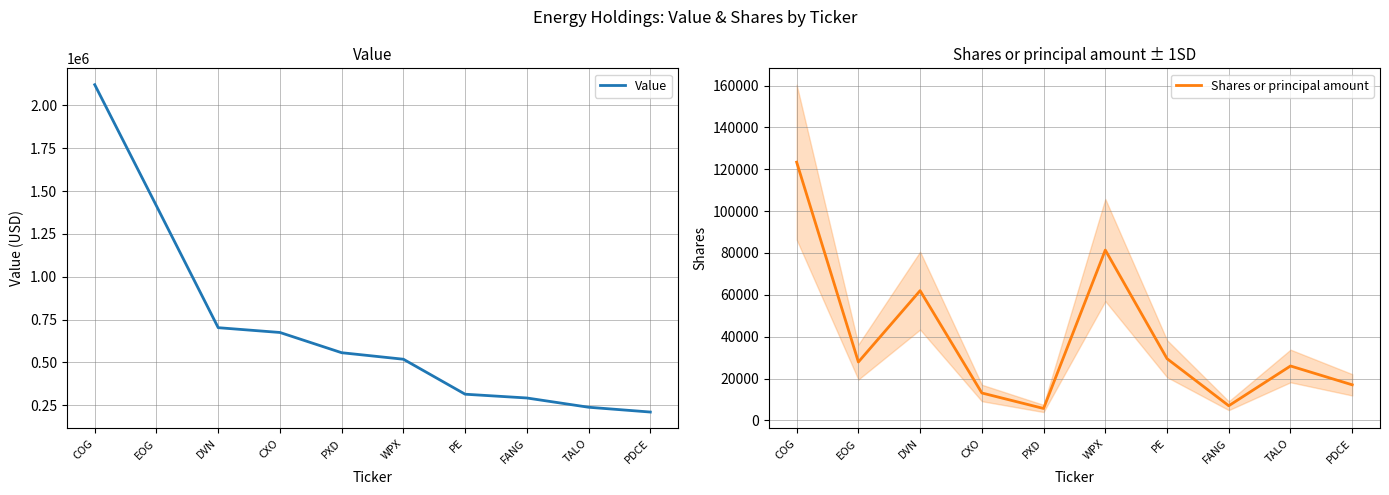

What is the difference between the second highest and second lowest values in the Shares or principal amount series?

74400